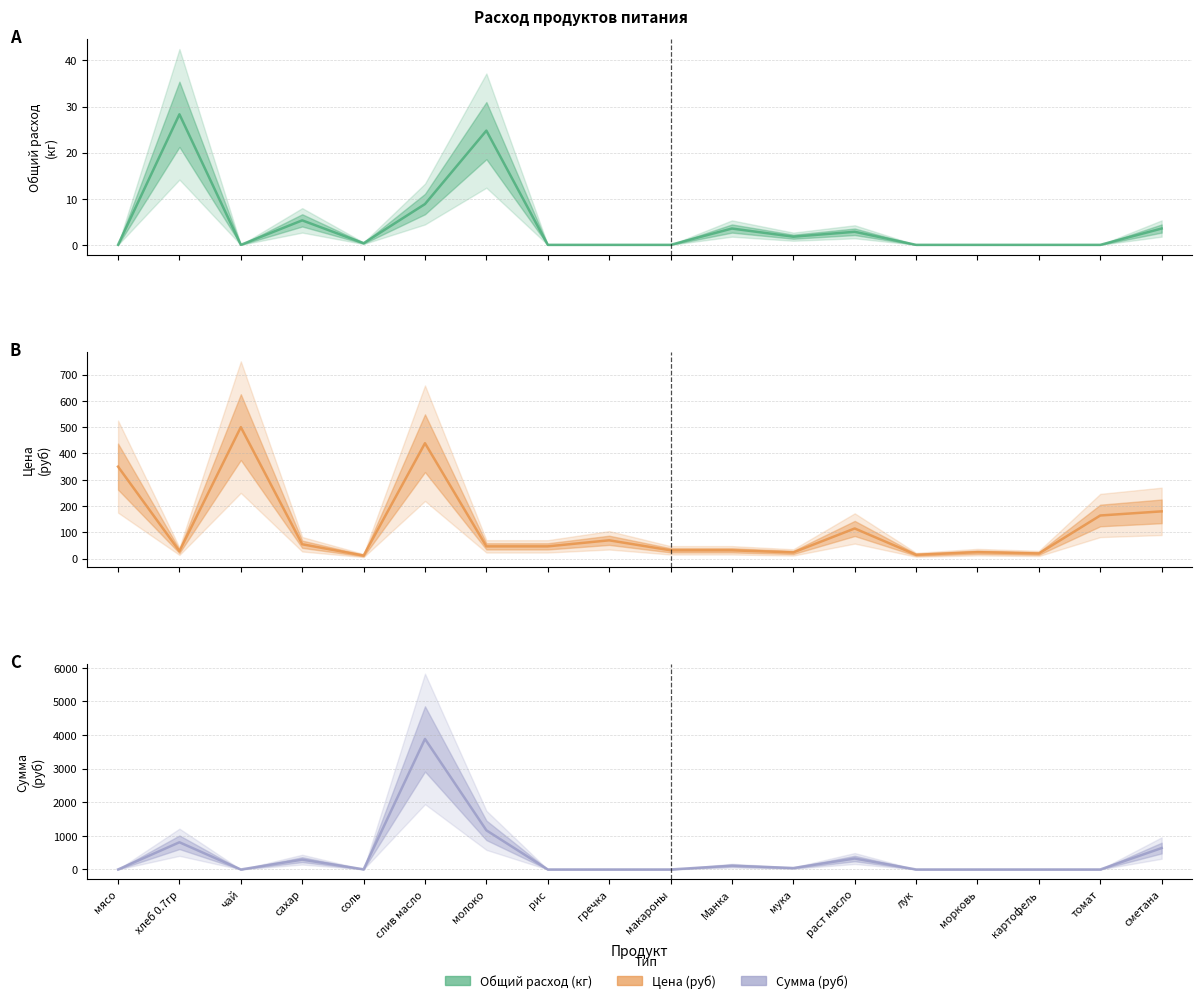

What is the spread (max minus min) of values at макароны?

32.0